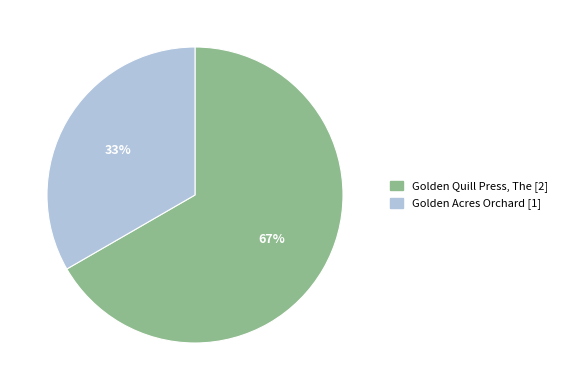

Between Golden Quill Press, The and Golden Acres Orchard, which is larger?

Golden Quill Press, The